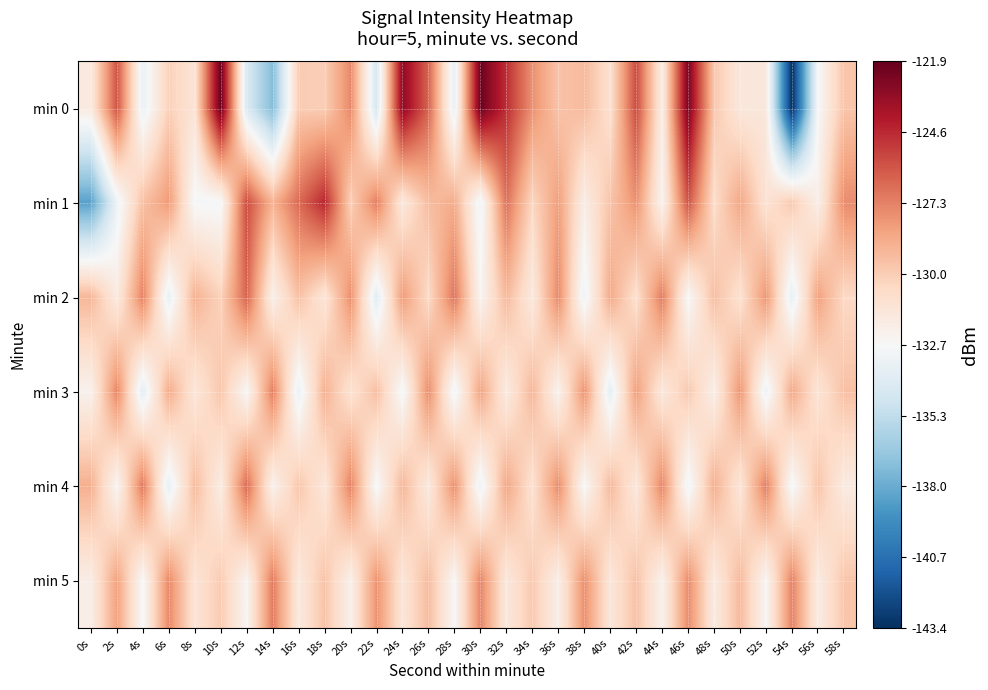

Reading left to right, transcribe all the data shown in this chart.

min 0: 0s=-131.6	2s=-125.9	4s=-133.4	6s=-130.2	8s=-131.2	10s=-122.0	12s=-134.3	14s=-137.3	16s=-129.9	18s=-130.0	20s=-127.5	22s=-134.4	24s=-123.1	26s=-126.3	28s=-133.5	30s=-122.1	32s=-124.7	34s=-127.8	36s=-129.6	38s=-129.2	40s=-130.9	42s=-125.6	44s=-131.9	46s=-122.5	48s=-129.7	50s=-131.5	52s=-131.5	54s=-143.4	56s=-132.7	58s=-129.6
min 1: 0s=-138.5	2s=-133.3	4s=-129.5	6s=-128.1	8s=-132.8	10s=-132.8	12s=-125.7	14s=-129.0	16s=-126.6	18s=-124.5	20s=-130.1	22s=-127.2	24s=-131.5	26s=-129.3	28s=-128.7	30s=-133.1	32s=-126.8	34s=-130.4	36s=-128.2	38s=-131.9	40s=-129.6	42s=-127.8	44s=-132.3	46s=-125.9	48s=-130.7	50s=-128.5	52s=-131.1	54s=-129.8	56s=-132.0	58s=-127.6
min 2: 0s=-129.1	2s=-131.7	4s=-127.3	6s=-133.5	8s=-128.9	10s=-130.2	12s=-126.4	14s=-132.1	16s=-129.5	18s=-131.3	20s=-127.7	22s=-133.9	24s=-128.1	26s=-130.6	28s=-126.9	30s=-132.4	32s=-129.2	34s=-131.6	36s=-127.5	38s=-133.2	40s=-128.6	42s=-130.9	44s=-127.1	46s=-132.7	48s=-129.4	50s=-131.0	52s=-127.9	54s=-133.6	56s=-128.3	58s=-130.5
min 3: 0s=-132.2	2s=-127.4	4s=-133.8	6s=-128.7	8s=-131.4	10s=-129.7	12s=-132.6	14s=-127.2	16s=-133.4	18s=-128.9	20s=-131.1	22s=-129.4	24s=-132.9	26s=-127.6	28s=-133.1	30s=-128.4	32s=-131.7	34s=-129.1	36s=-132.3	38s=-127.8	40s=-133.7	42s=-128.2	44s=-131.5	46s=-129.8	48s=-132.0	50s=-127.9	52s=-133.3	54s=-128.6	56s=-131.2	58s=-129.5
min 4: 0s=-128.8	2s=-132.5	4s=-127.0	6s=-133.6	8s=-129.3	10s=-131.8	12s=-126.6	14s=-132.2	16s=-129.7	18s=-131.4	20s=-127.3	22s=-132.8	24s=-129.1	26s=-131.6	28s=-127.7	30s=-133.3	32s=-128.5	34s=-131.0	36s=-127.6	38s=-132.7	40s=-129.2	42s=-131.5	44s=-127.4	46s=-133.1	48s=-128.8	50s=-131.3	52s=-127.2	54s=-132.9	56s=-129.6	58s=-131.7
min 5: 0s=-131.9	2s=-128.3	4s=-132.7	6s=-127.5	8s=-131.2	10s=-129.9	12s=-132.4	14s=-127.1	16s=-131.6	18s=-129.6	20s=-132.1	22s=-127.8	24s=-131.3	26s=-129.3	28s=-132.6	30s=-127.4	32s=-131.5	34s=-129.8	36s=-132.0	38s=-127.7	40s=-131.4	42s=-129.5	44s=-132.2	46s=-127.6	48s=-131.7	50s=-129.2	52s=-132.5	54s=-127.3	56s=-131.8	58s=-129.7